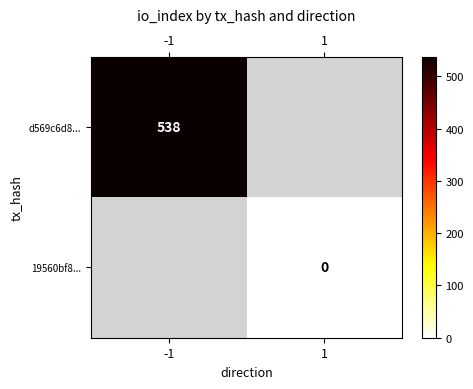

The d569c6d8... series shows 357 at -1. True or false?

False